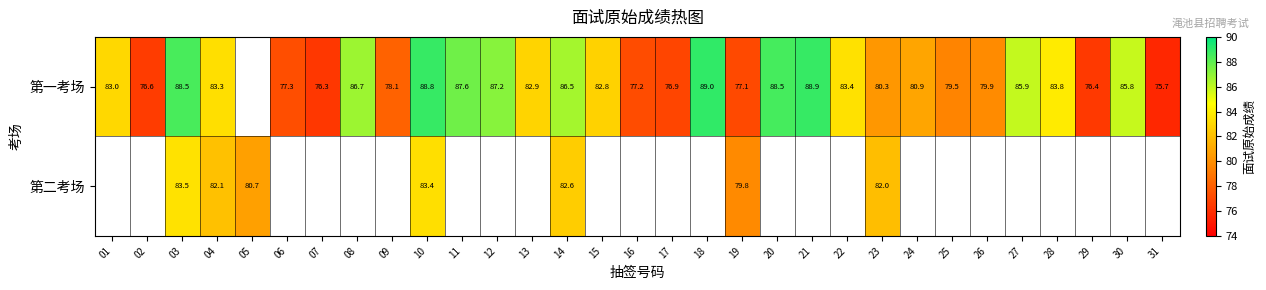

Count the number of categories in the chart.

31